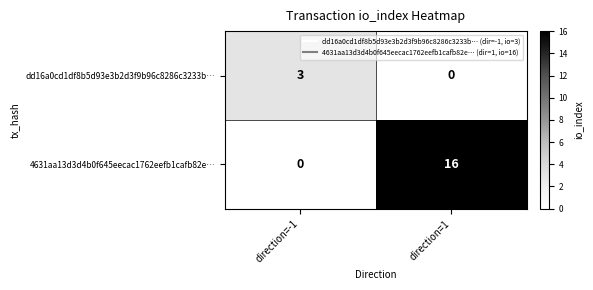

What is the total value across all series at direction=-1?

3